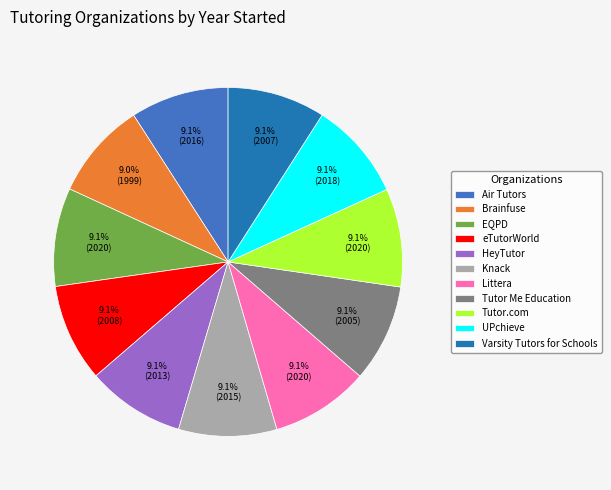

What percentage is the Littera slice, to the nearest percent?

9%